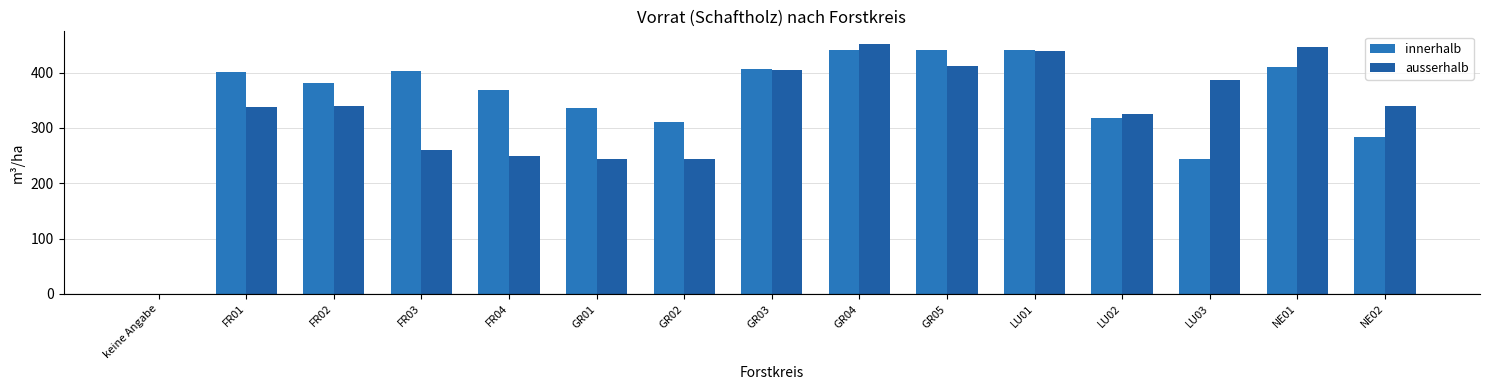

At which label does innerhalb first exceed 381?

FR01